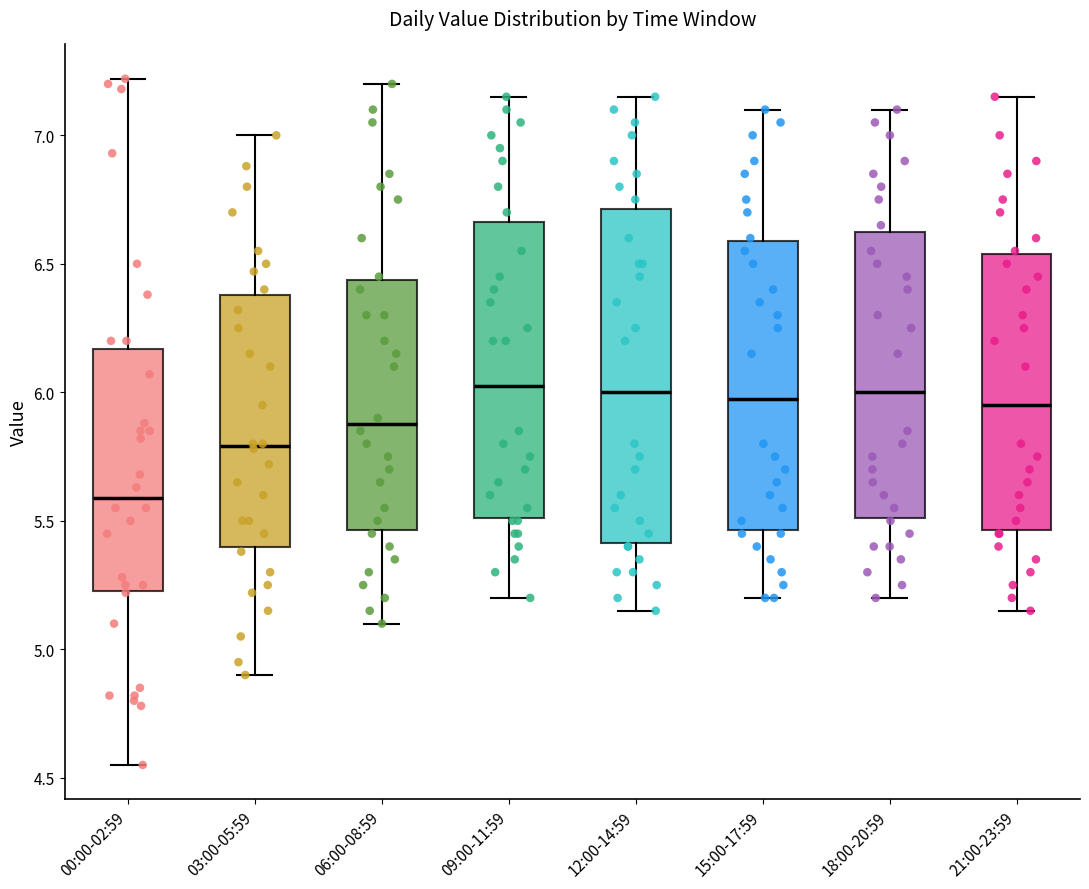

Reading left to right, transcribe this box plot: for each box, give where its median line is, the range the box spans, and where its two whiskers end, as read against the y-axis. The values are not printed on the chart, so give them approximately, as read against the axis.

00:00-02:59: median 5.60, box 5.25 to 6.15, whiskers 4.55 to 7.20
03:00-05:59: median 5.80, box 5.40 to 6.40, whiskers 4.90 to 7.00
06:00-08:59: median 5.90, box 5.45 to 6.45, whiskers 5.10 to 7.20
09:00-11:59: median 6.05, box 5.50 to 6.65, whiskers 5.20 to 7.15
12:00-14:59: median 6.00, box 5.40 to 6.70, whiskers 5.15 to 7.15
15:00-17:59: median 6.00, box 5.45 to 6.60, whiskers 5.20 to 7.10
18:00-20:59: median 6.00, box 5.50 to 6.65, whiskers 5.20 to 7.10
21:00-23:59: median 5.95, box 5.45 to 6.55, whiskers 5.15 to 7.15